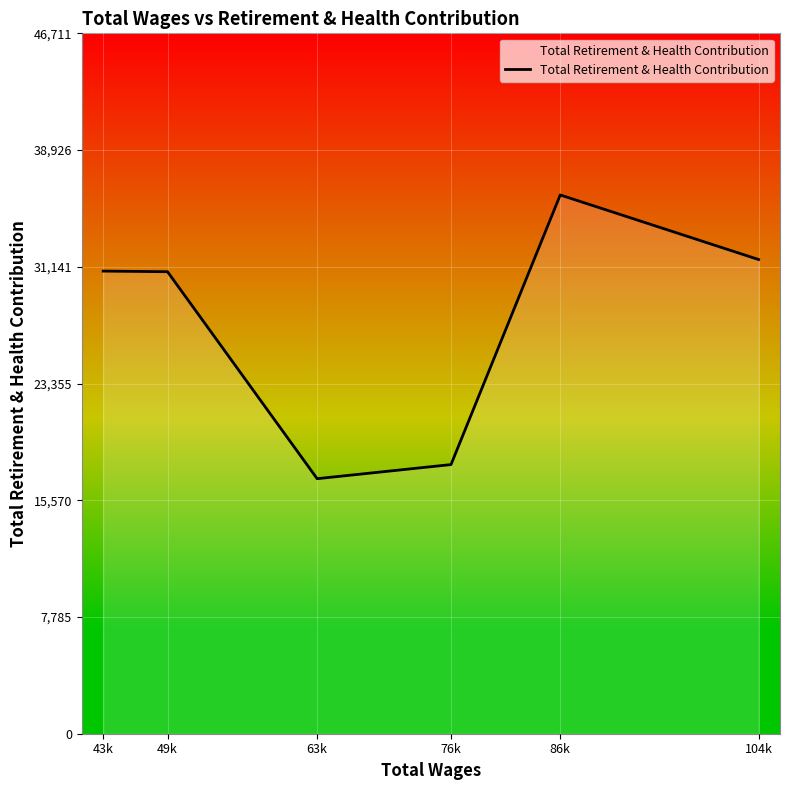

The value at 49k is 42362. True or false?

False